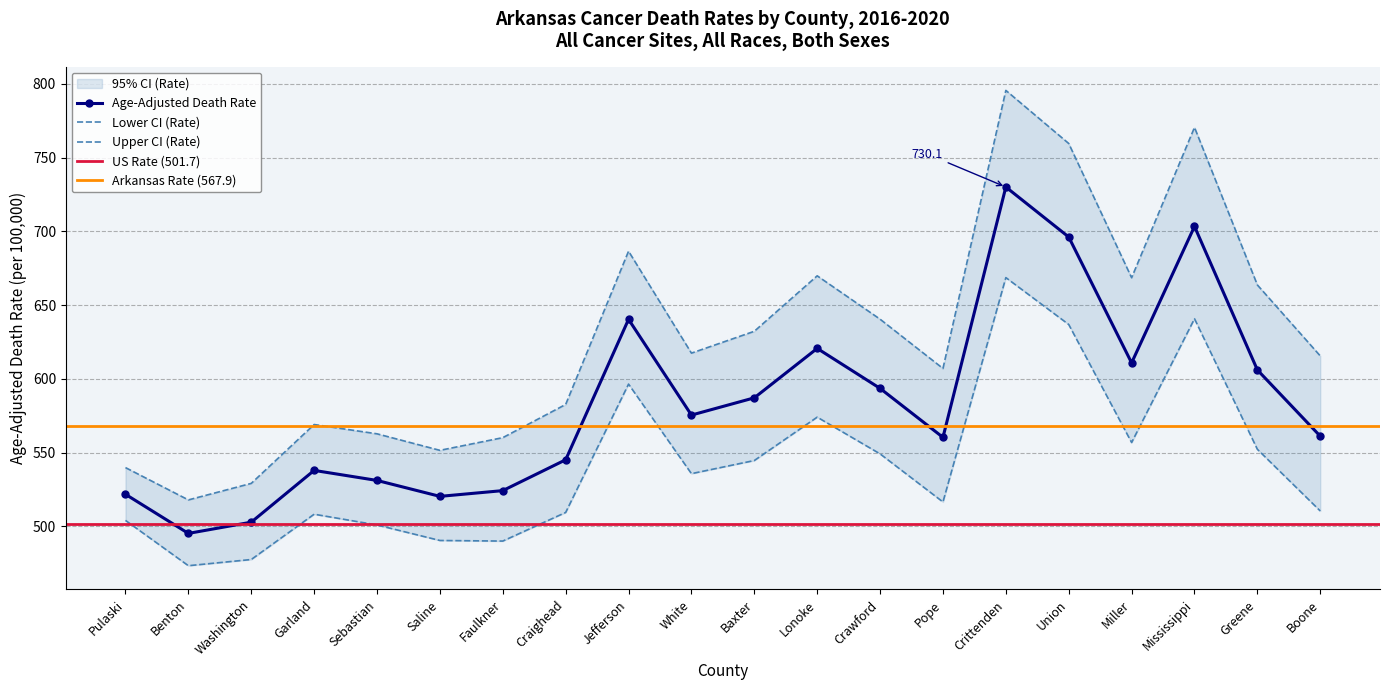

True or false: Age-Adjusted Death Rate and Upper CI (Rate) intersect in this chart.

False